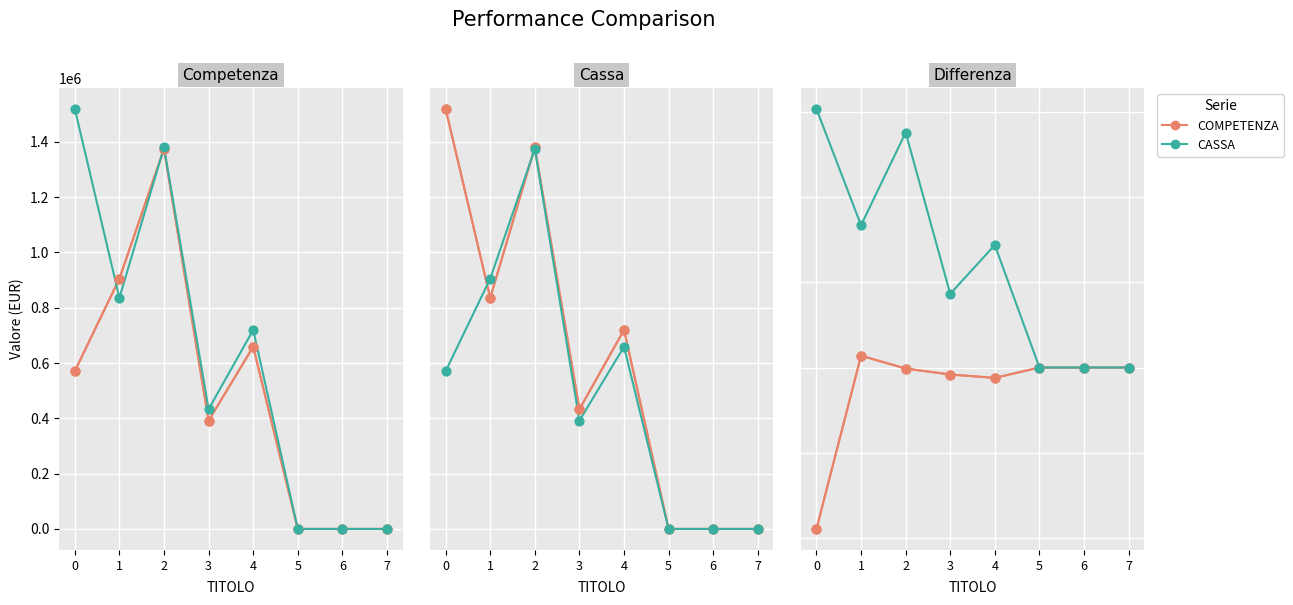

Which series reaches the minimum Y coordinate?

COMPETENZA